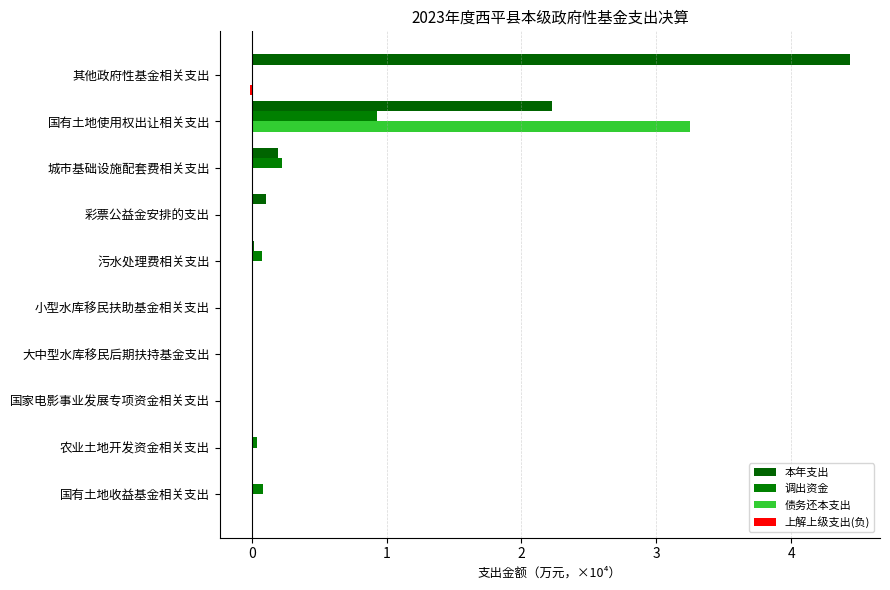

How many data points does each series have?

10